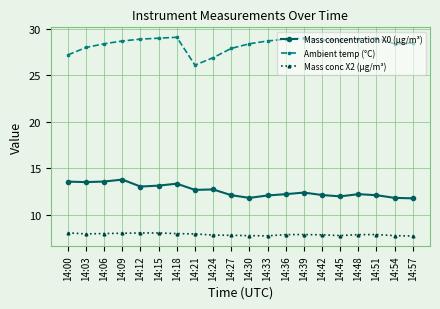

What is the value of the Ambient temp (°C) point at the 3rd from the left?

28.4